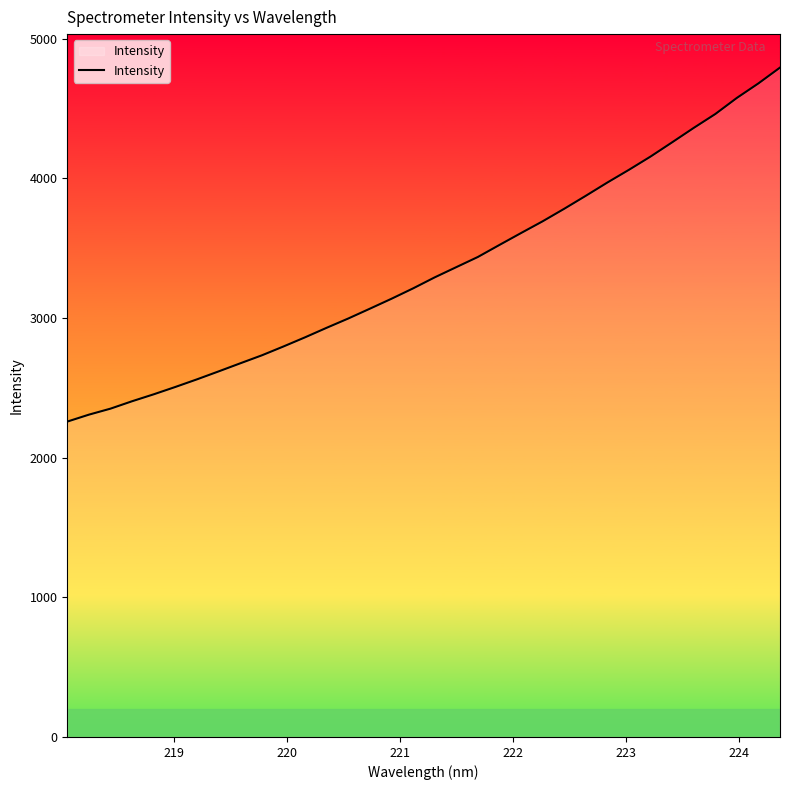

What is the minimum value shown in the chart?

2258.2